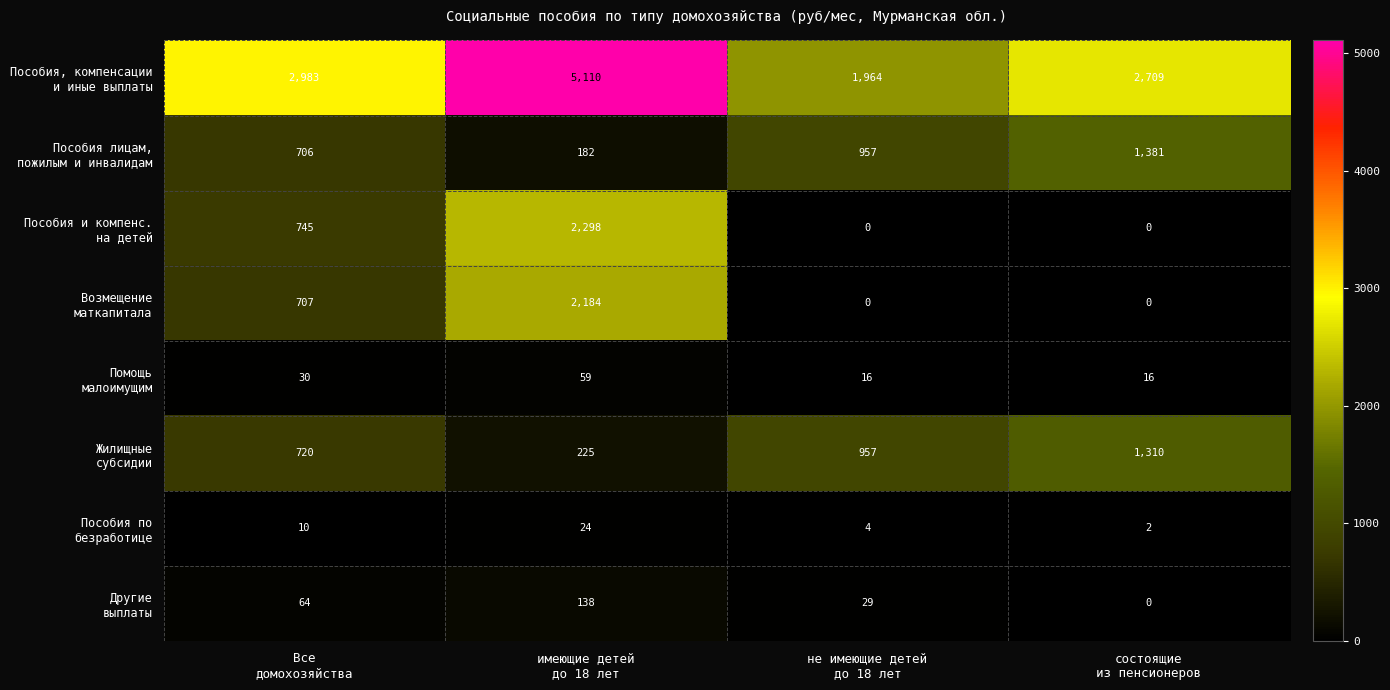

What is the maximum value shown in the chart?

5110